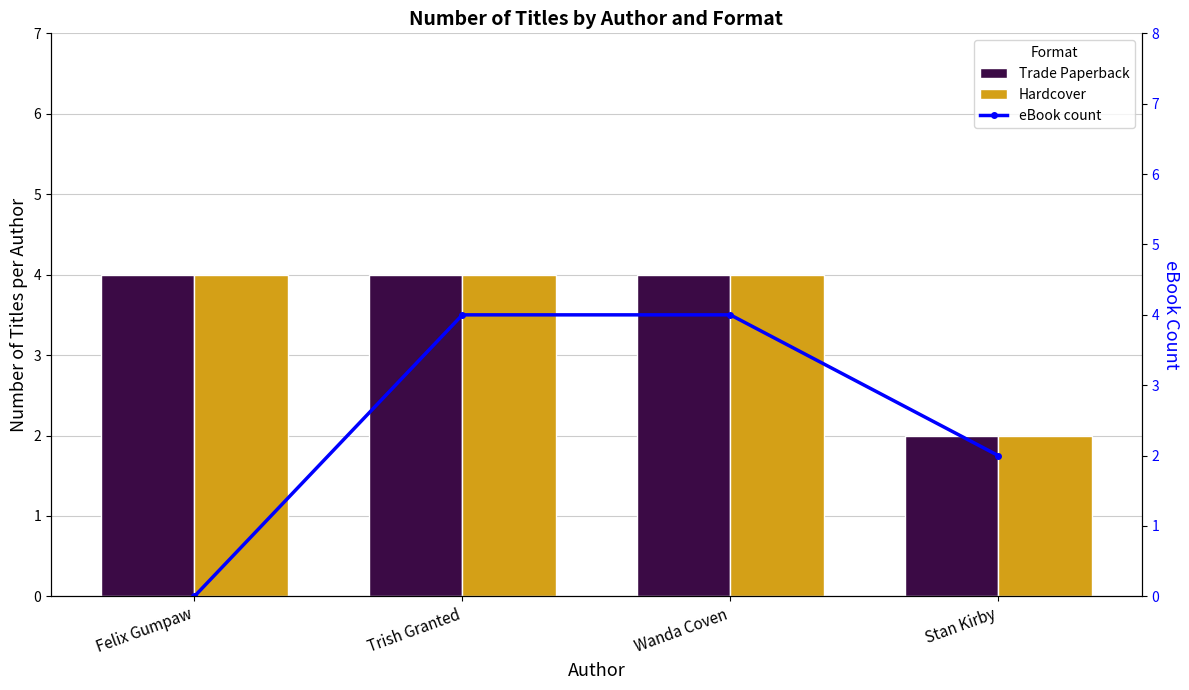

What is the value of the Trade Paperback bar at the 4th from the left?

2